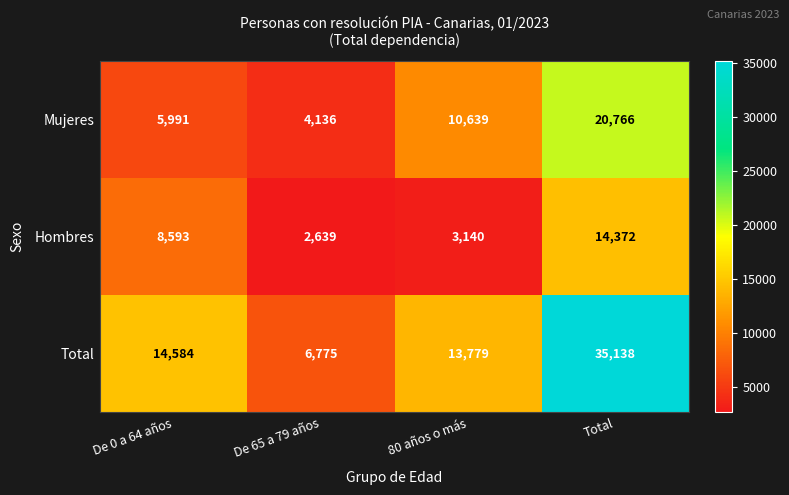

Reading left to right, what are all the values shown in this chart?

Mujeres: De 0 a 64 años=5991	De 65 a 79 años=4136	80 años o más=10639	Total=20766
Hombres: De 0 a 64 años=8593	De 65 a 79 años=2639	80 años o más=3140	Total=14372
Total: De 0 a 64 años=14584	De 65 a 79 años=6775	80 años o más=13779	Total=35138